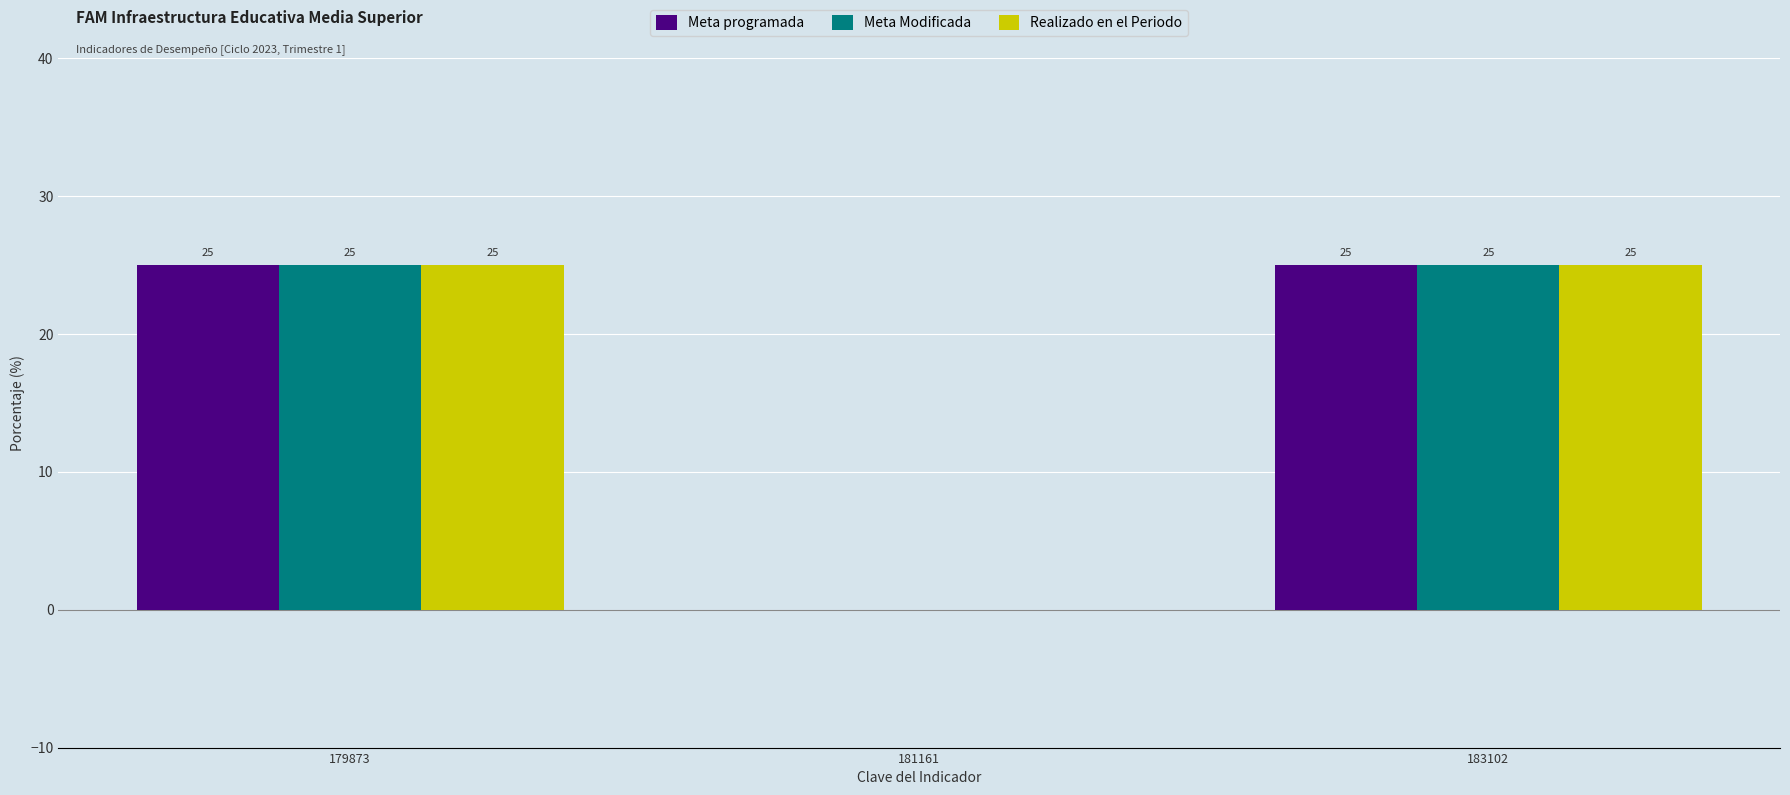

What is the sum of all Meta programada values?

50